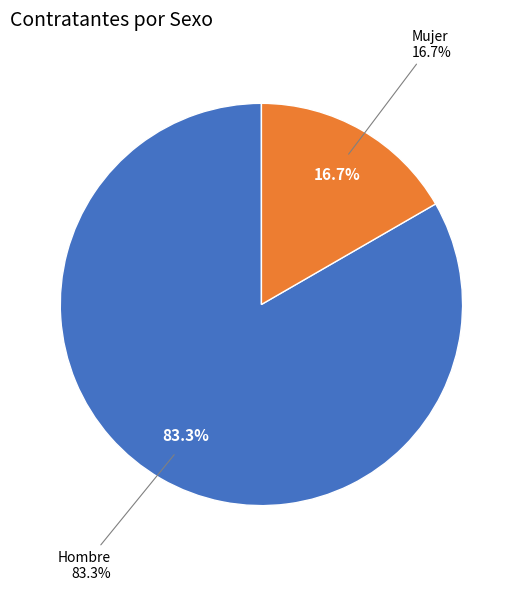

What is the majority slice?

Hombre